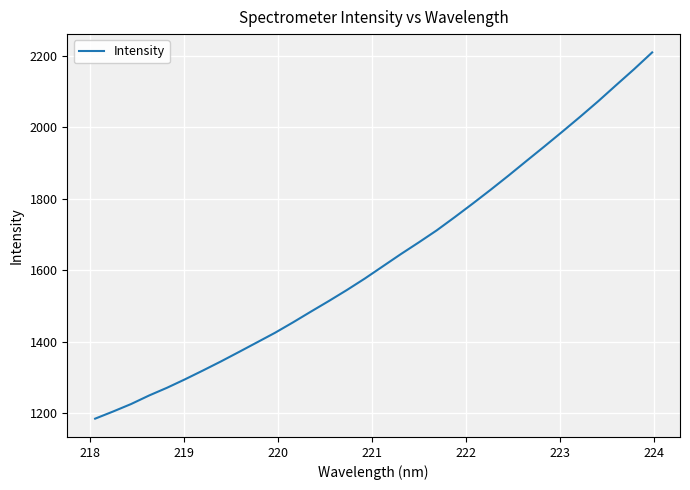

How many lines are shown in the chart?

1